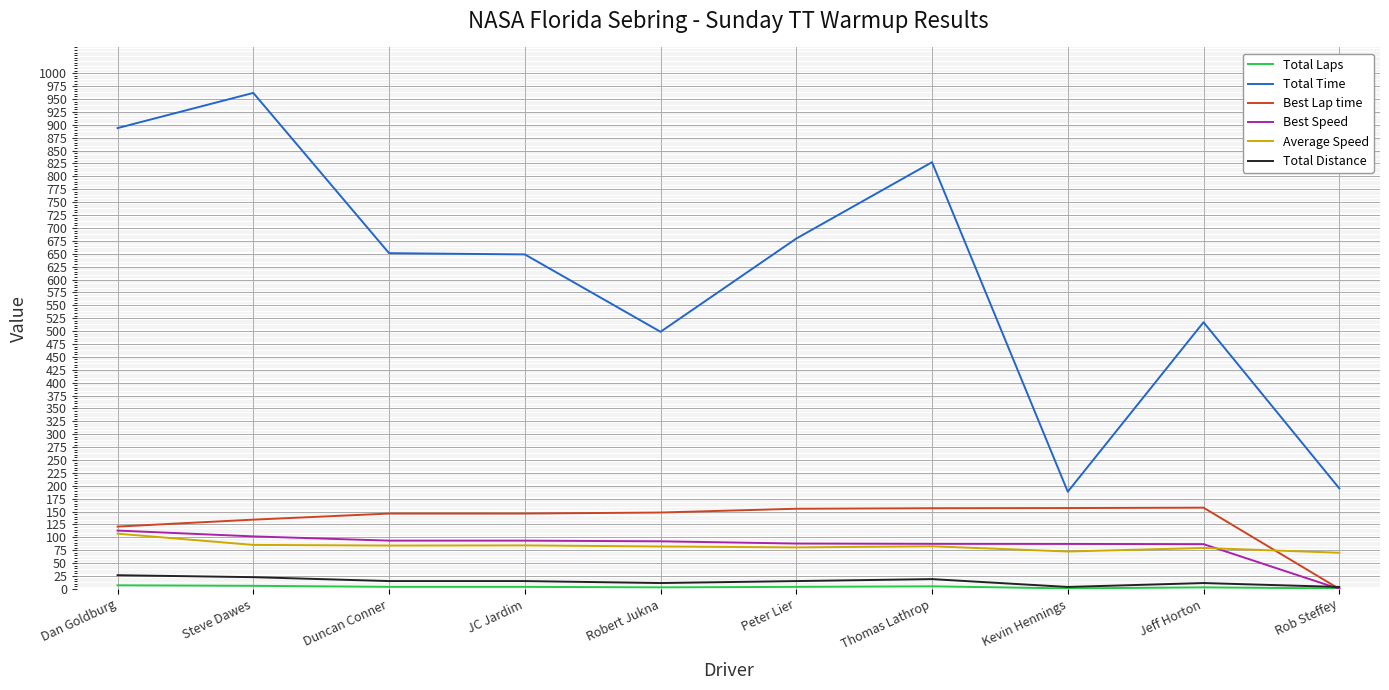

Between JC Jardim and Thomas Lathrop, which series saw the biggest shift?

Total Time